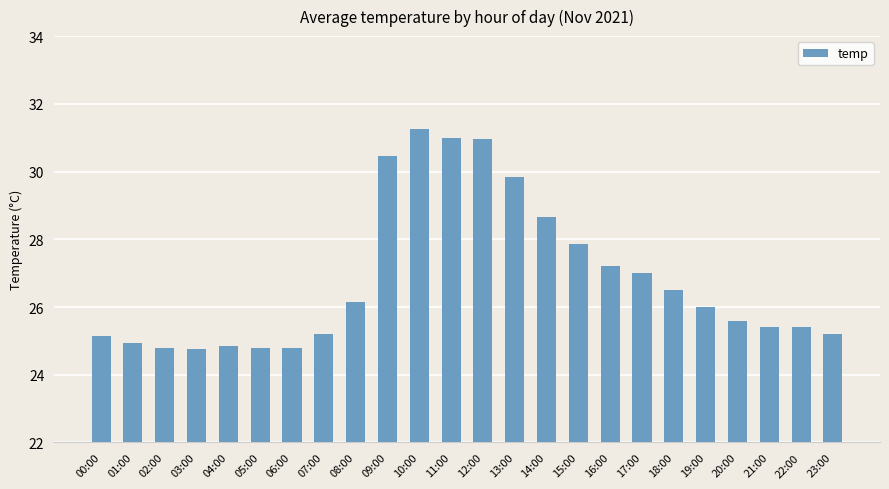

What is the sum of the values at 13:00 and 19:00?

55.9